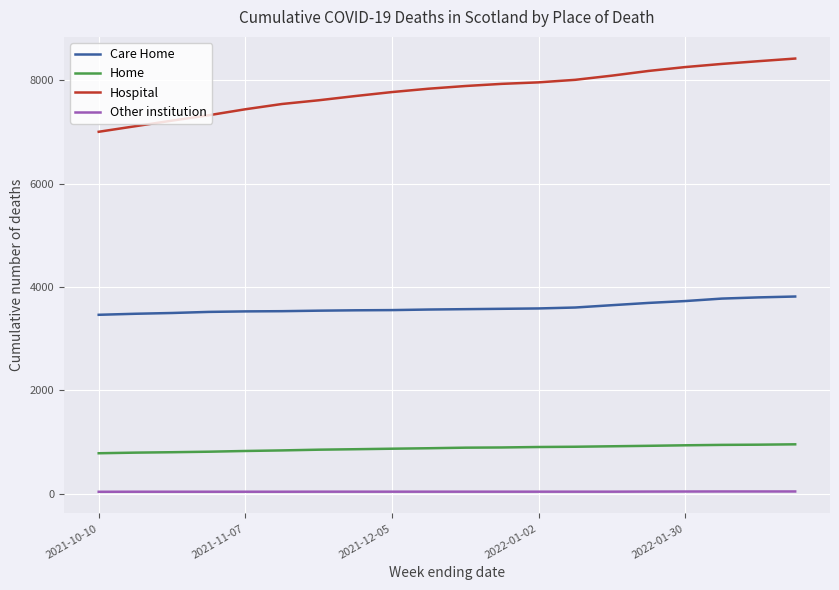

What is the maximum value shown in the chart?

8424